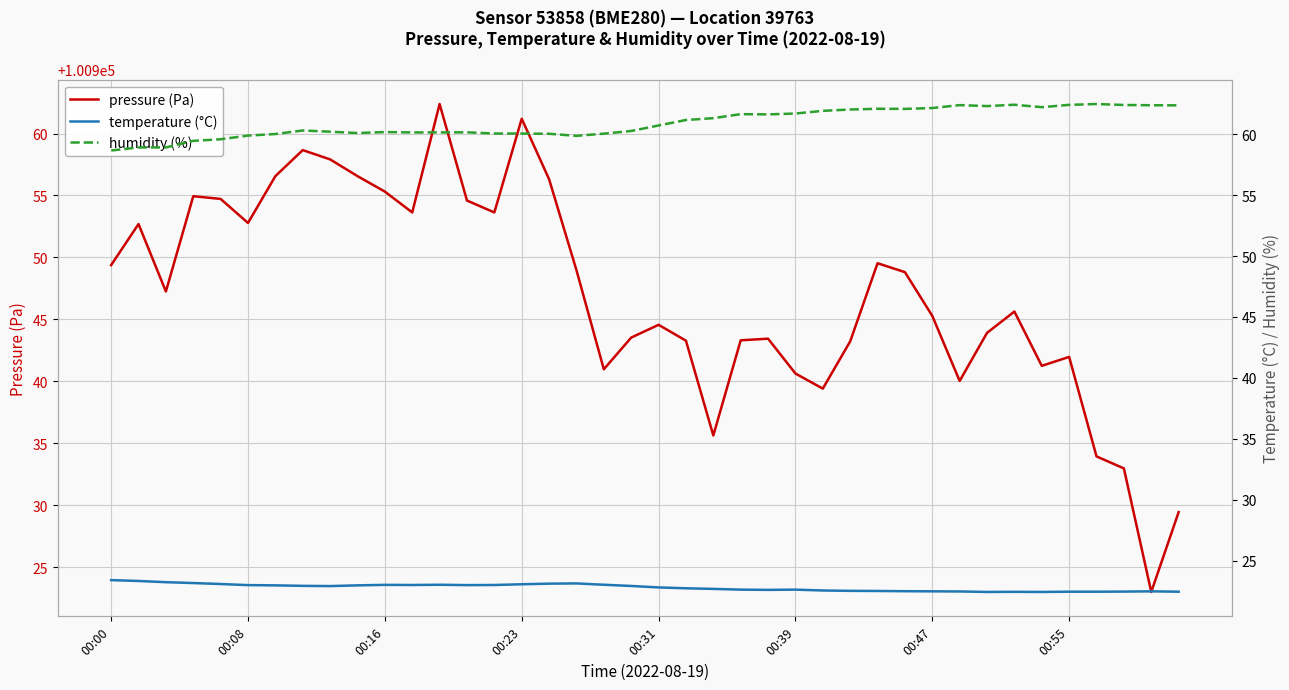

What is the total value across all series at 11?

101036.8